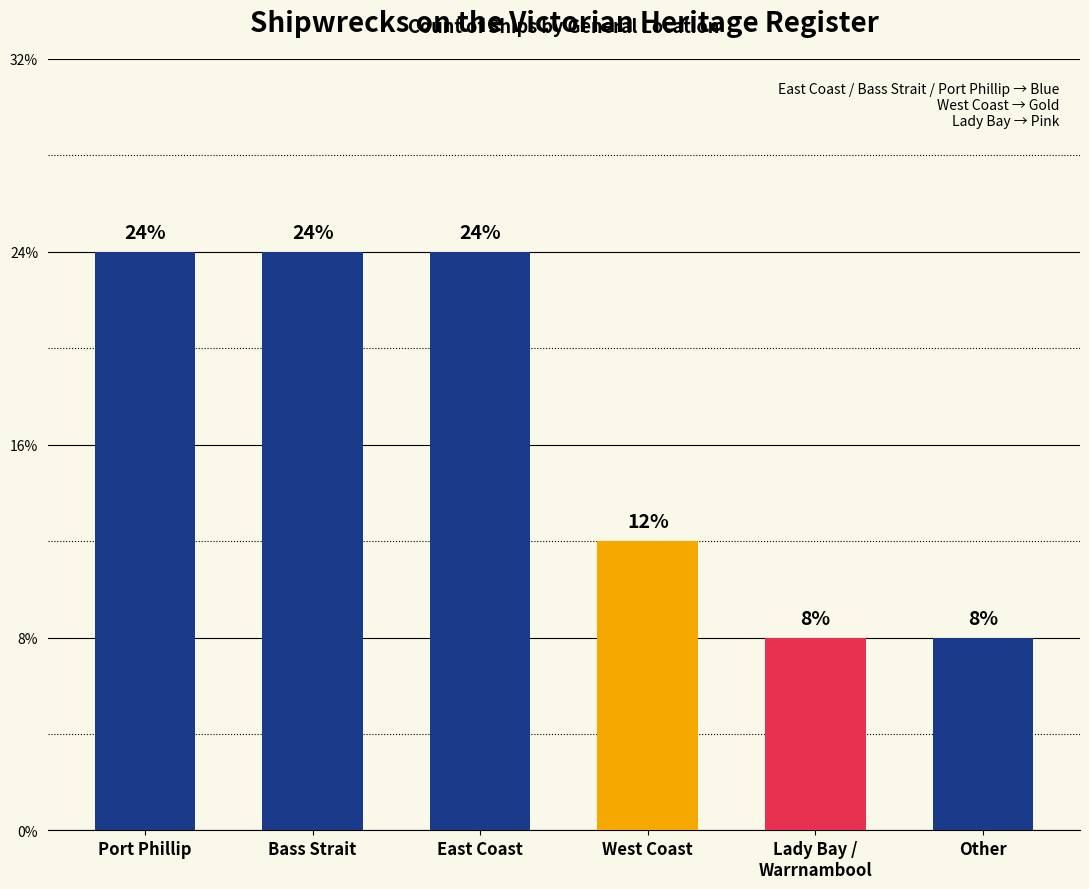

Reading left to right, transcribe all the data shown in this chart.

Port Phillip=6	Bass Strait=6	East Coast=6	West Coast=3	Lady Bay /
Warrnambool=2	Other=2